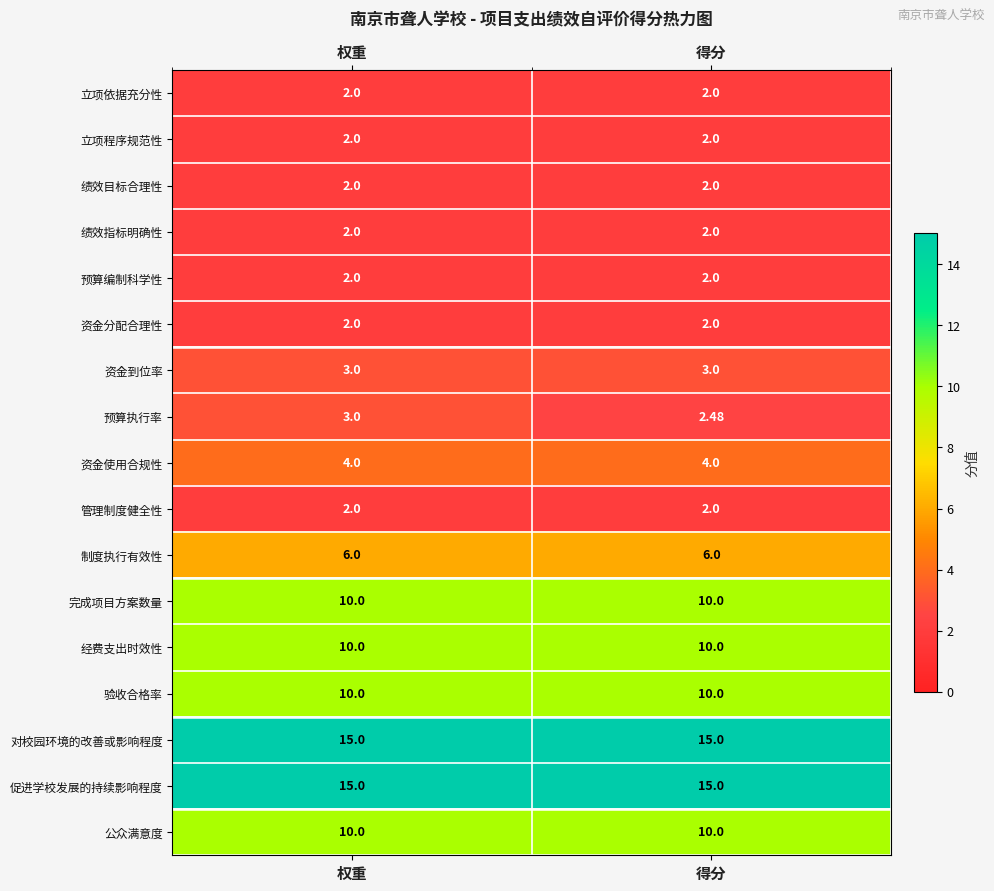

Between 权重 and 得分, which series saw the biggest shift?

预算执行率